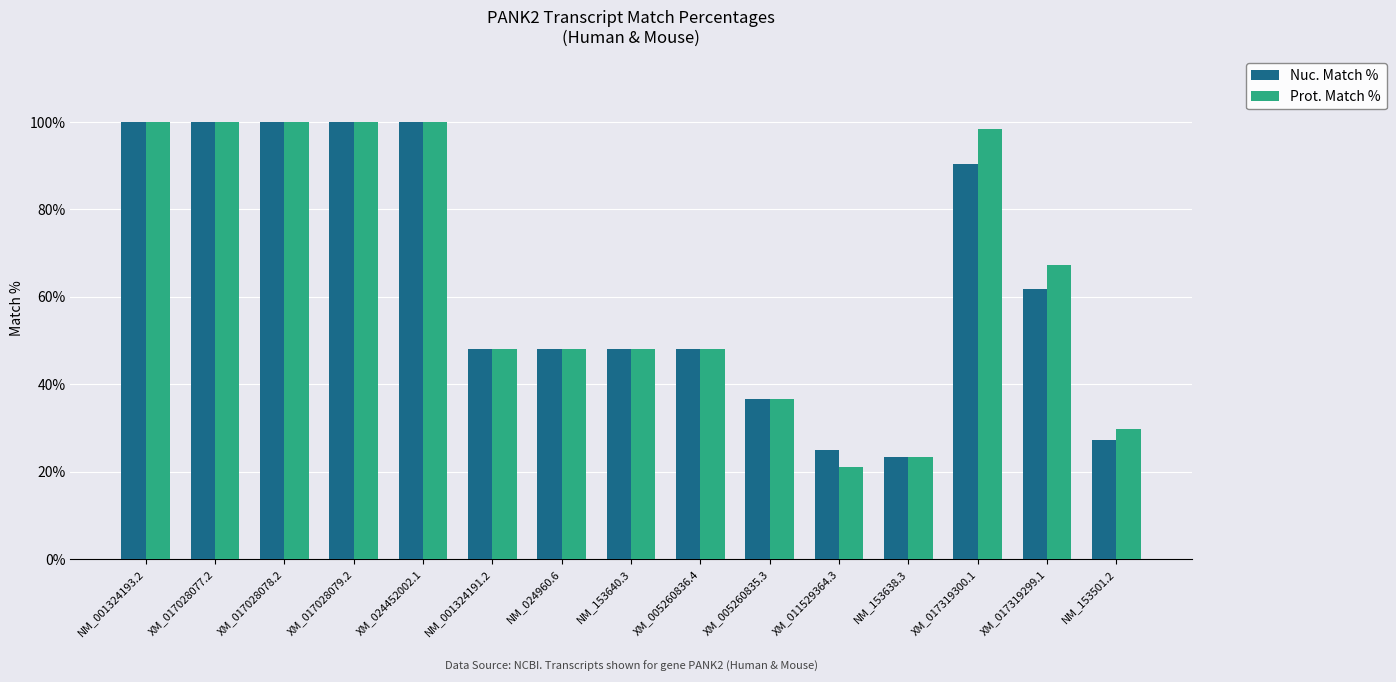

What are all the series names shown in the legend?

Nuc. Match %, Prot. Match %